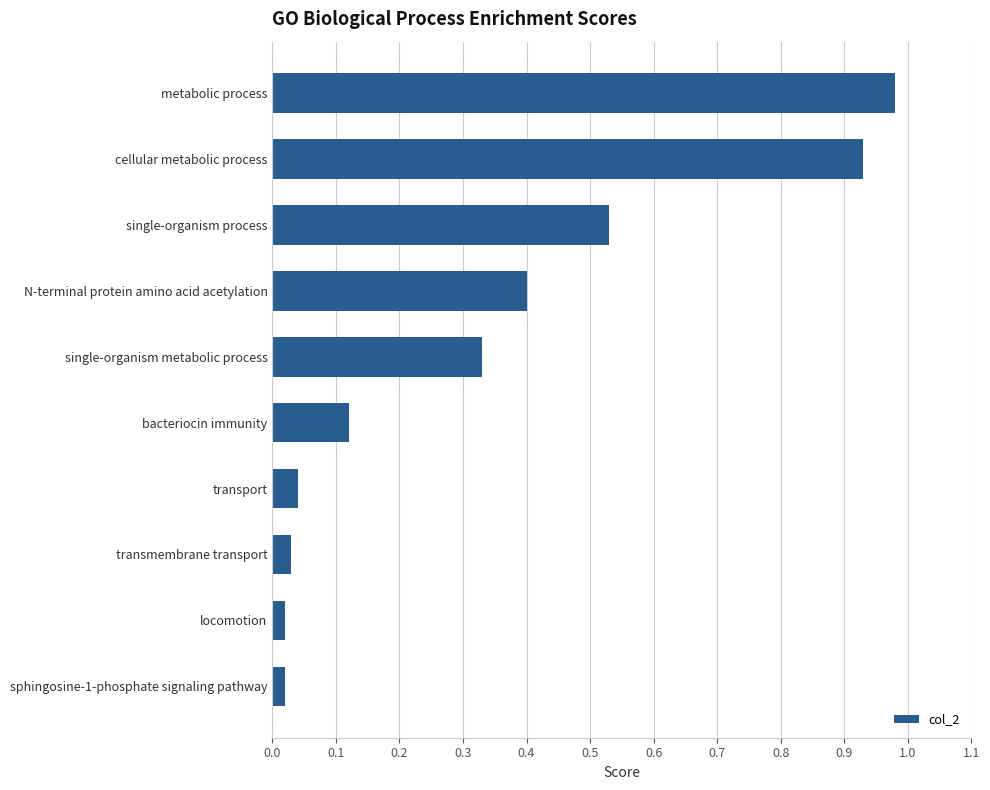

Which category has the highest value across all series?

metabolic process